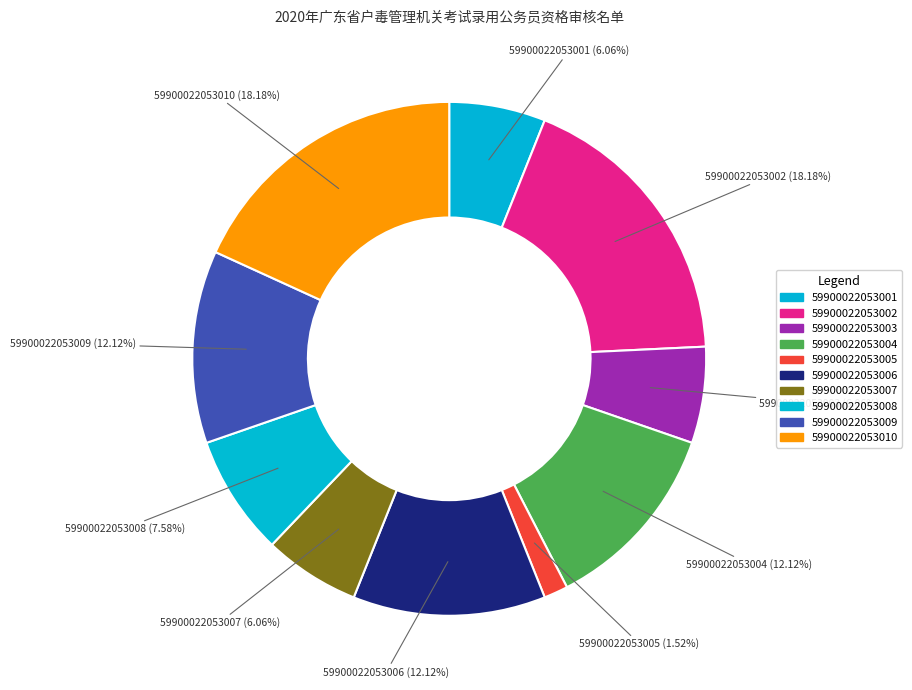

Do 59900022053001 and 59900022053006 together represent more than half of the pie?

No